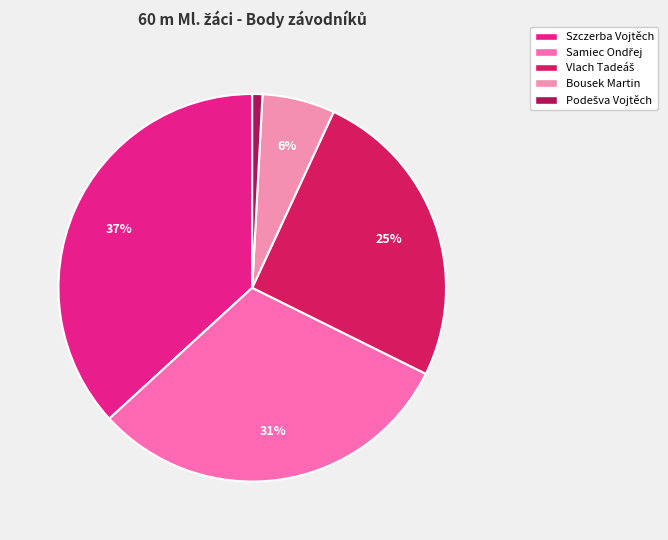

Count the number of slices in the pie.

5